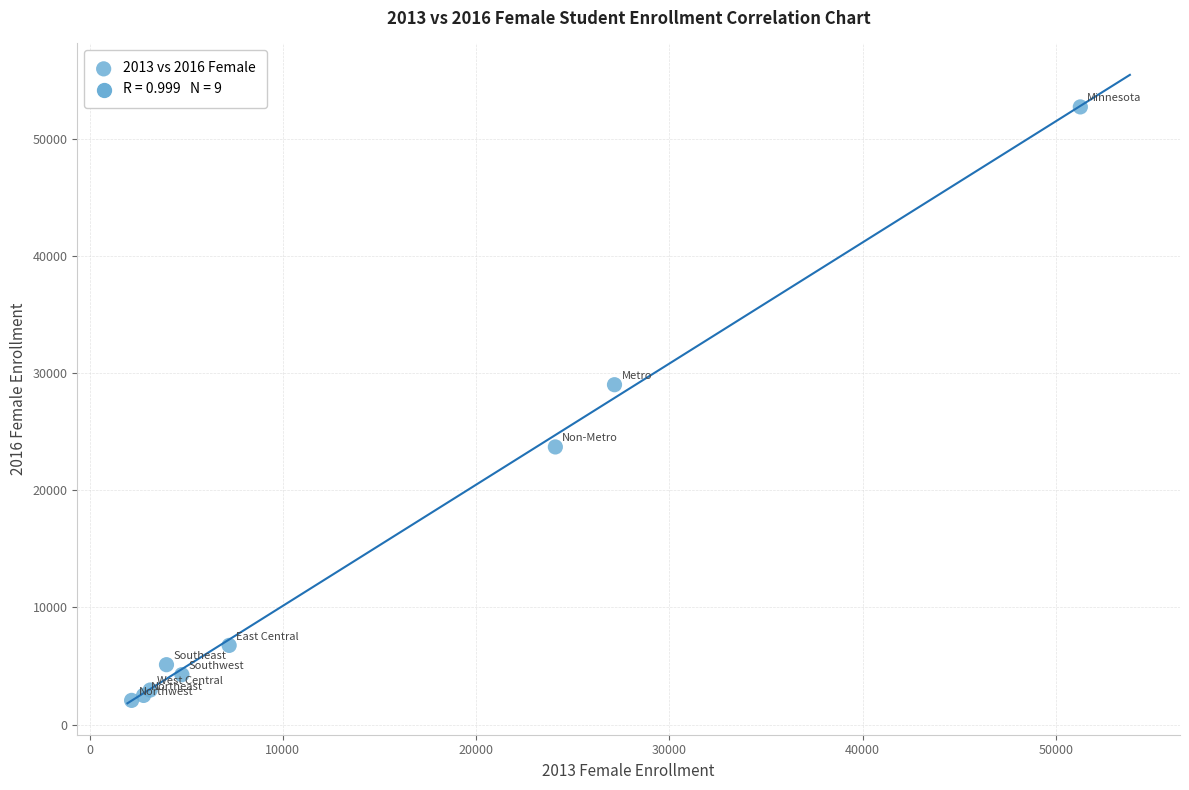

What Y value in the scatter plot is closest to 27386?

29001